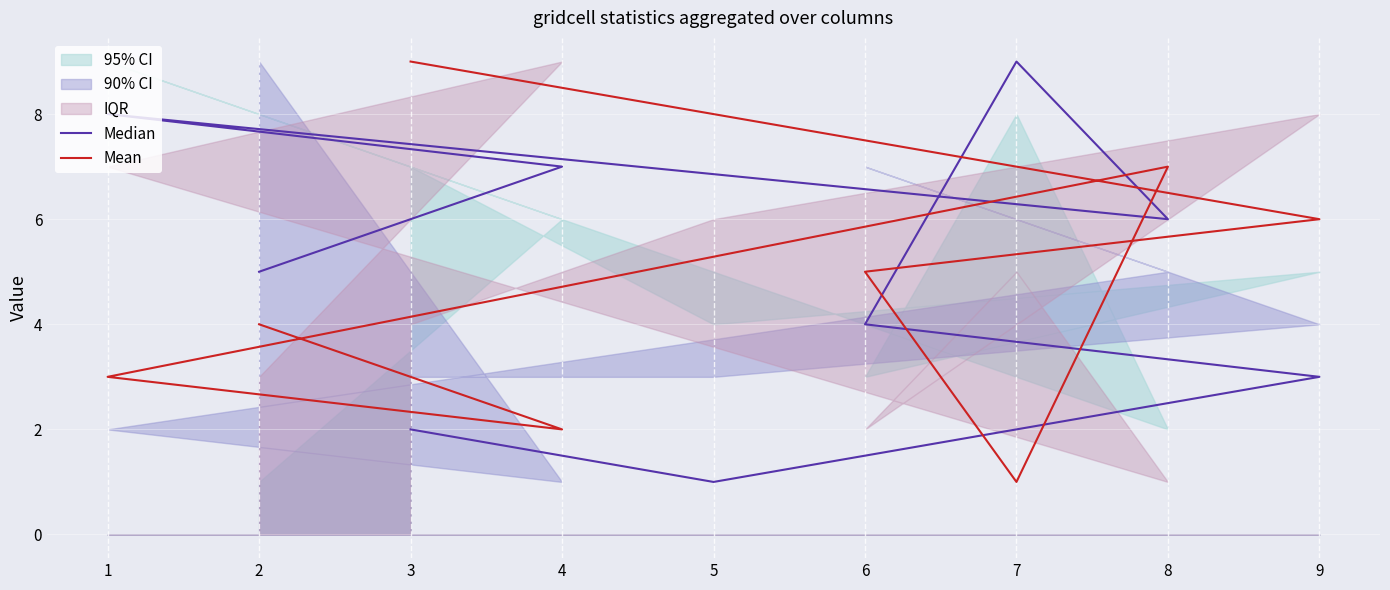

Does the chart display data point markers on the line(s)?

No